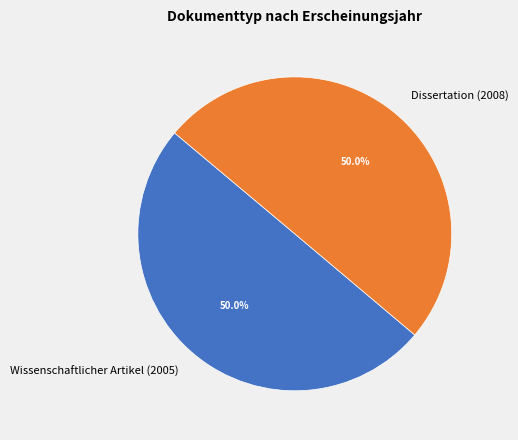

Is it true that Dissertation (2008) is 40% of the pie?

False